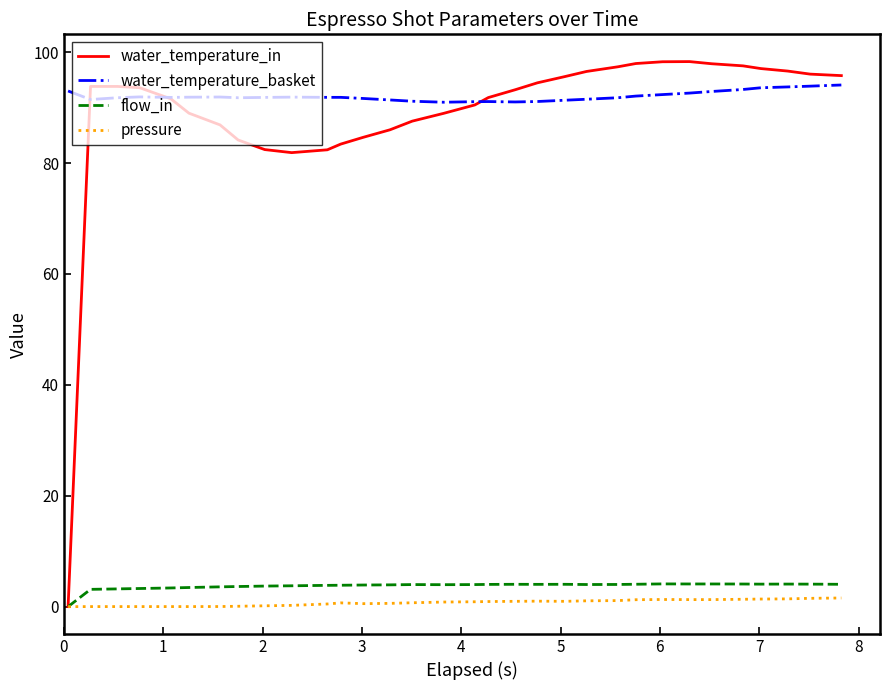

What is the maximum value for water_temperature_basket?

94.1